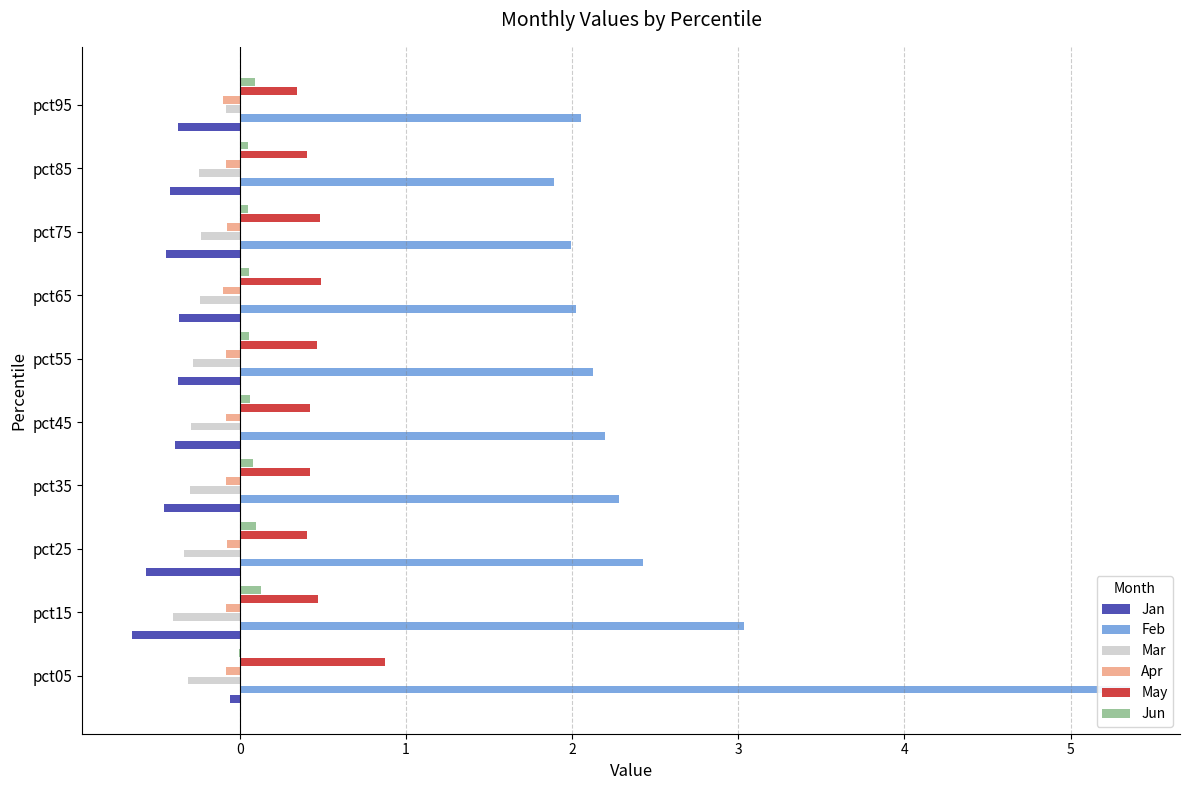

What is the minimum value for Apr?

-0.1